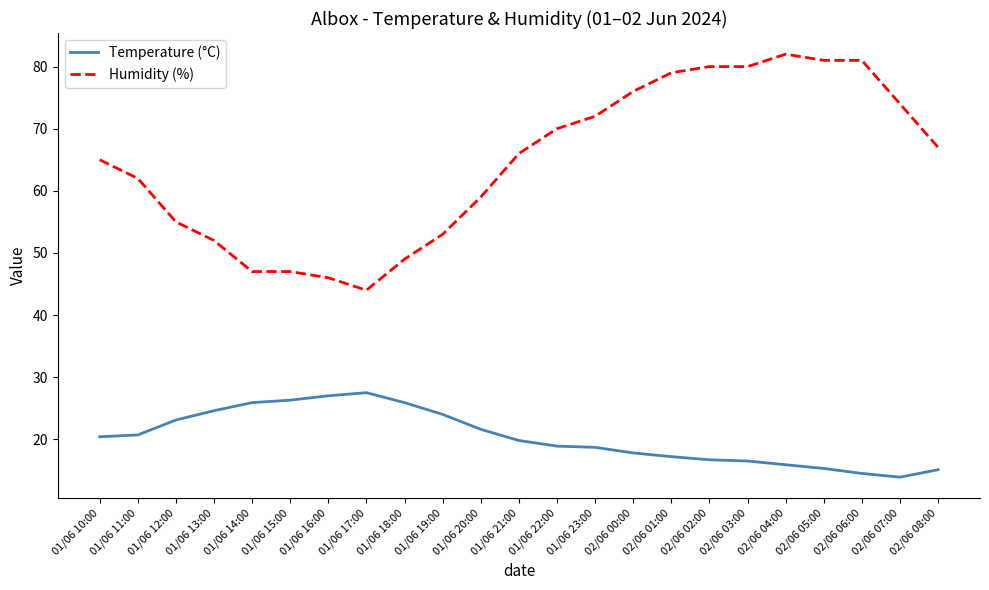

True or false: Humidity (%) has a value of 72.0 at 01/06 23:00.

True